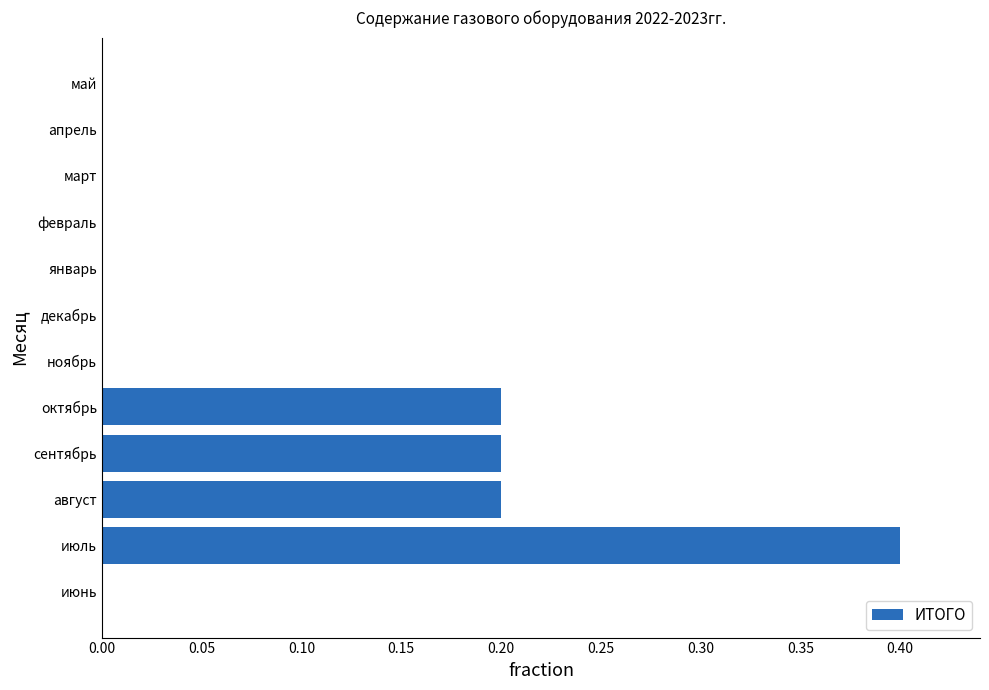

What is the maximum value shown in the chart?

0.4